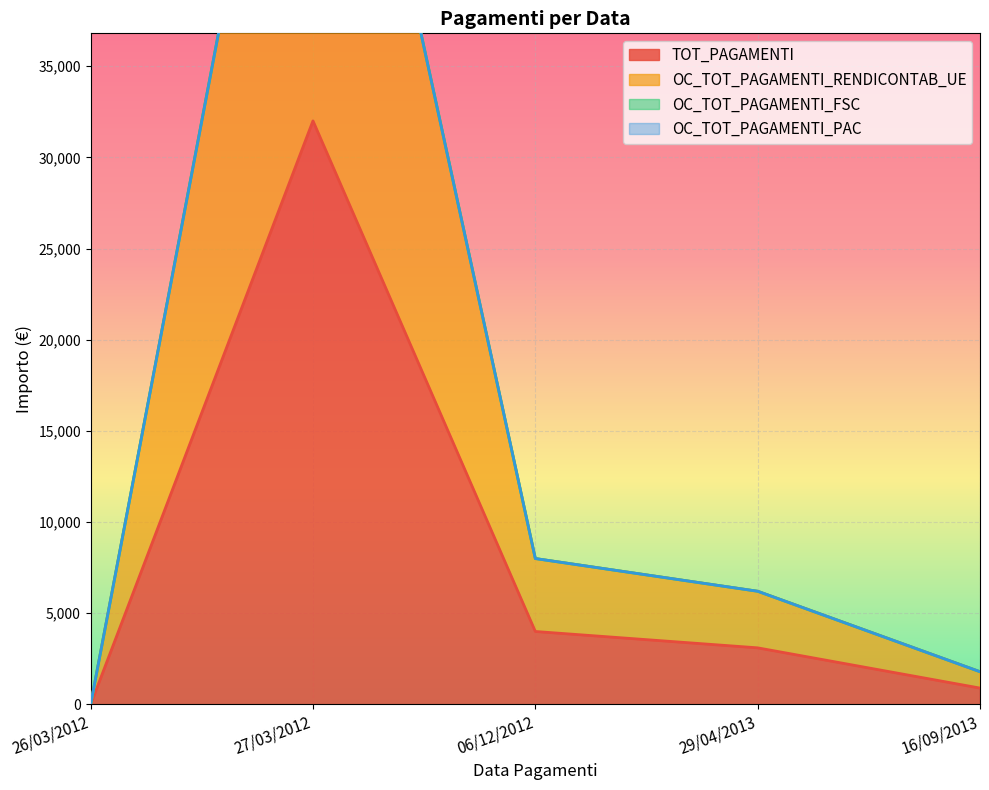

Which series changed the most between 27/03/2012 and 06/12/2012?

OC_TOT_PAGAMENTI_RENDICONTAB_UE